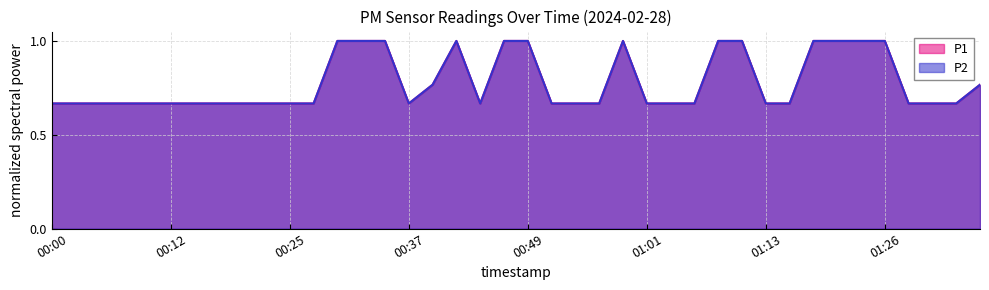

What is the difference between the maximum and second lowest values in the P1 series?

0.3